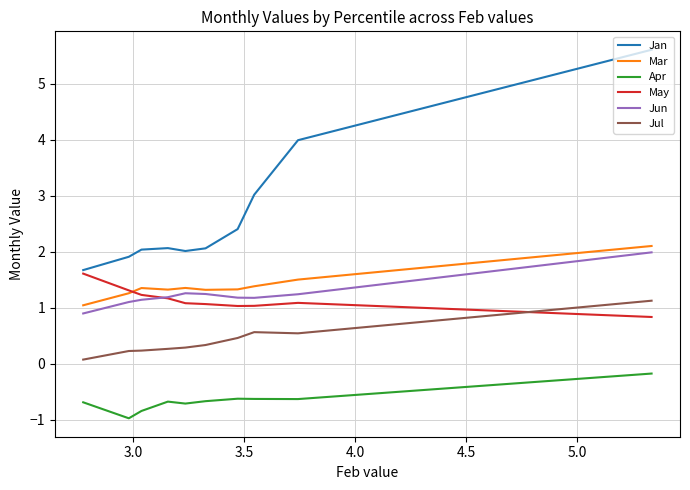

Where is May nearest to the value 1?

4.0